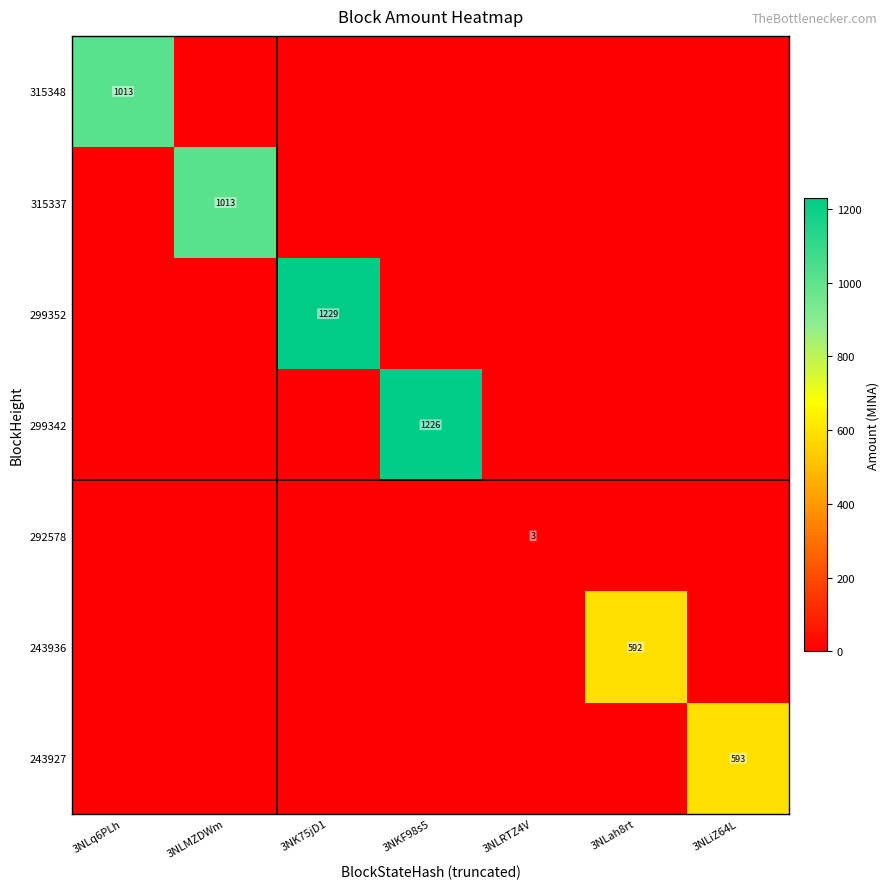

How many data points does each series have?

7